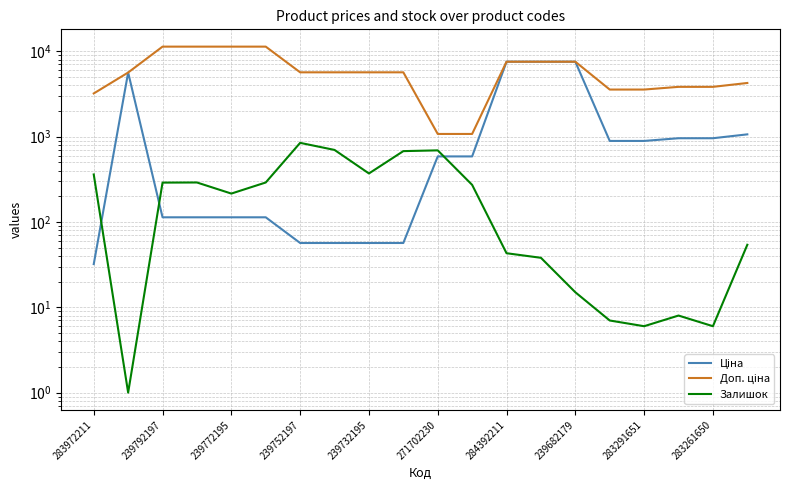

What is the average value of the Доп. ціна series?

6032.9